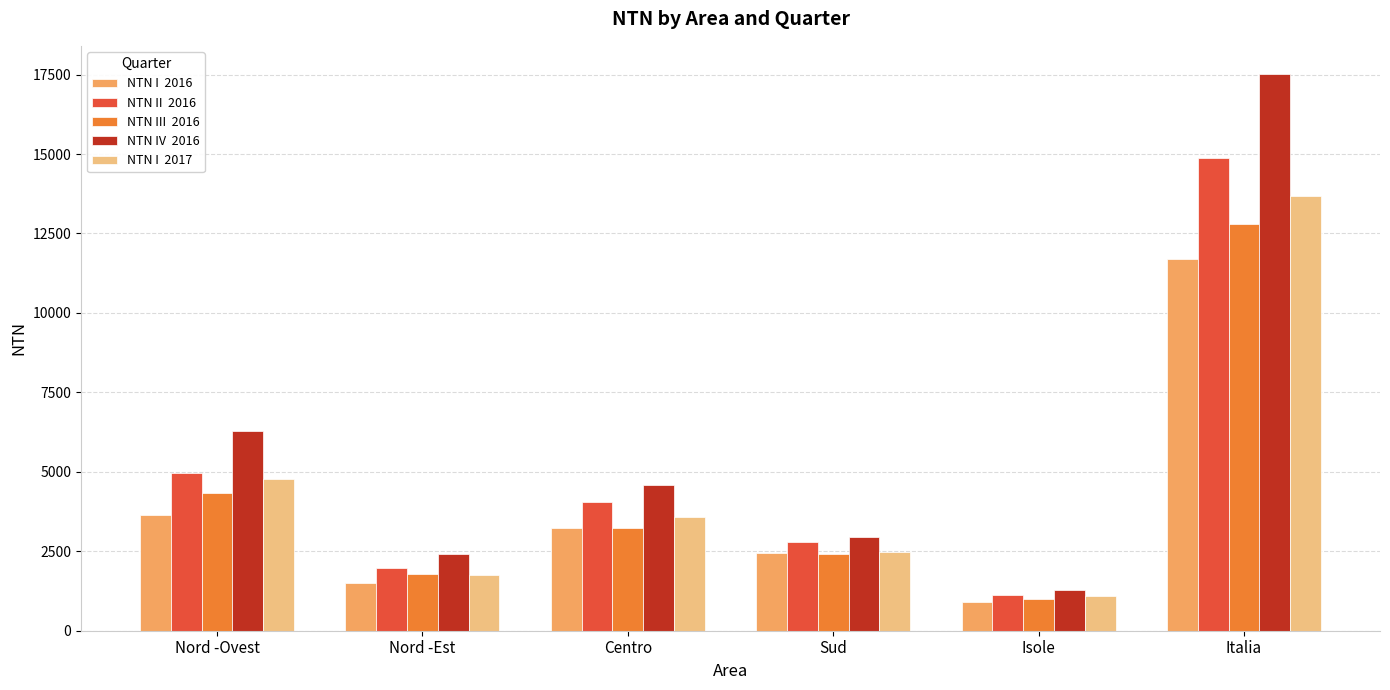

How many data points does each series have?

6